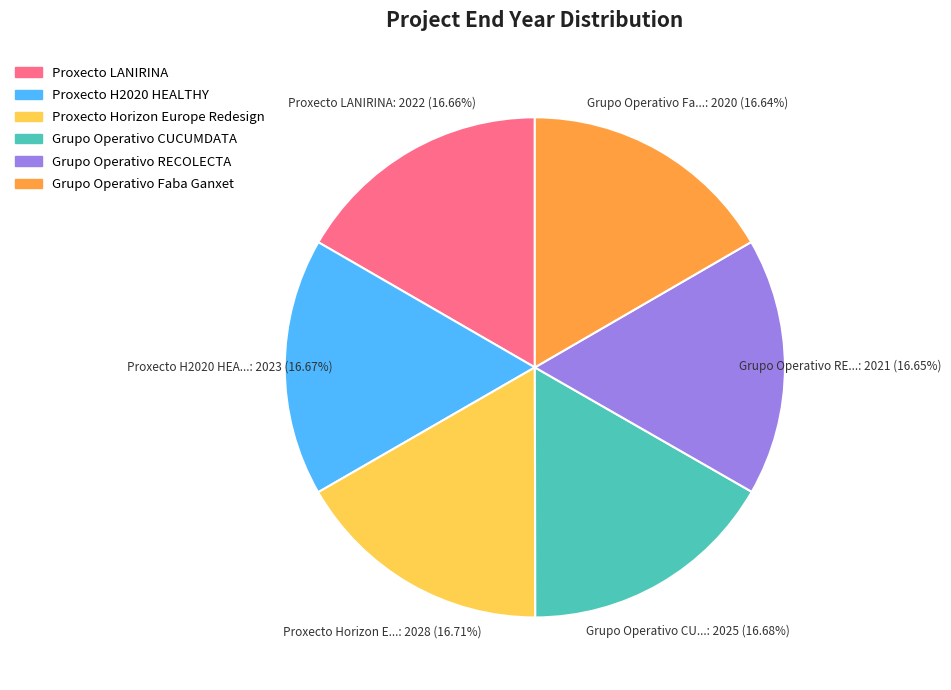

To the nearest percent, what is the combined percentage of Grupo Operativo RECOLECTA and Grupo Operativo Faba Ganxet?

33%